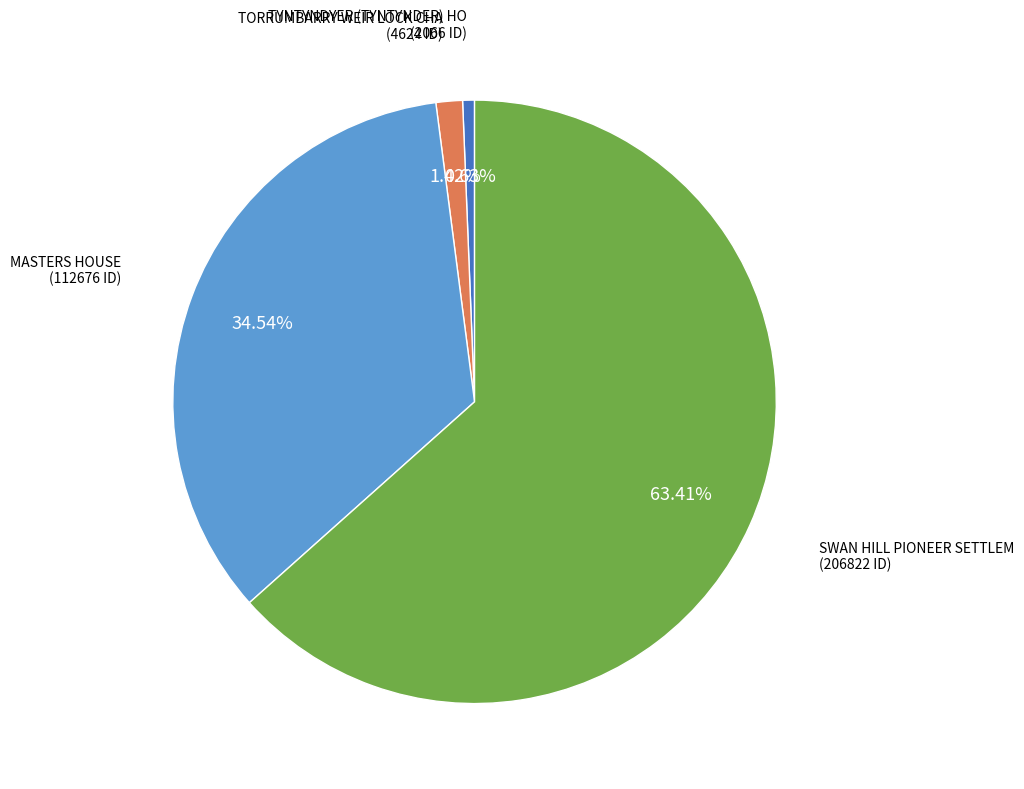

How many segments does this pie chart have?

4